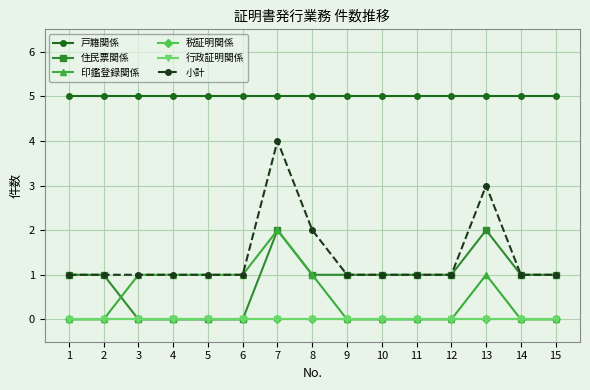

How many interior local peaks does the 住民票関係 series have?

2